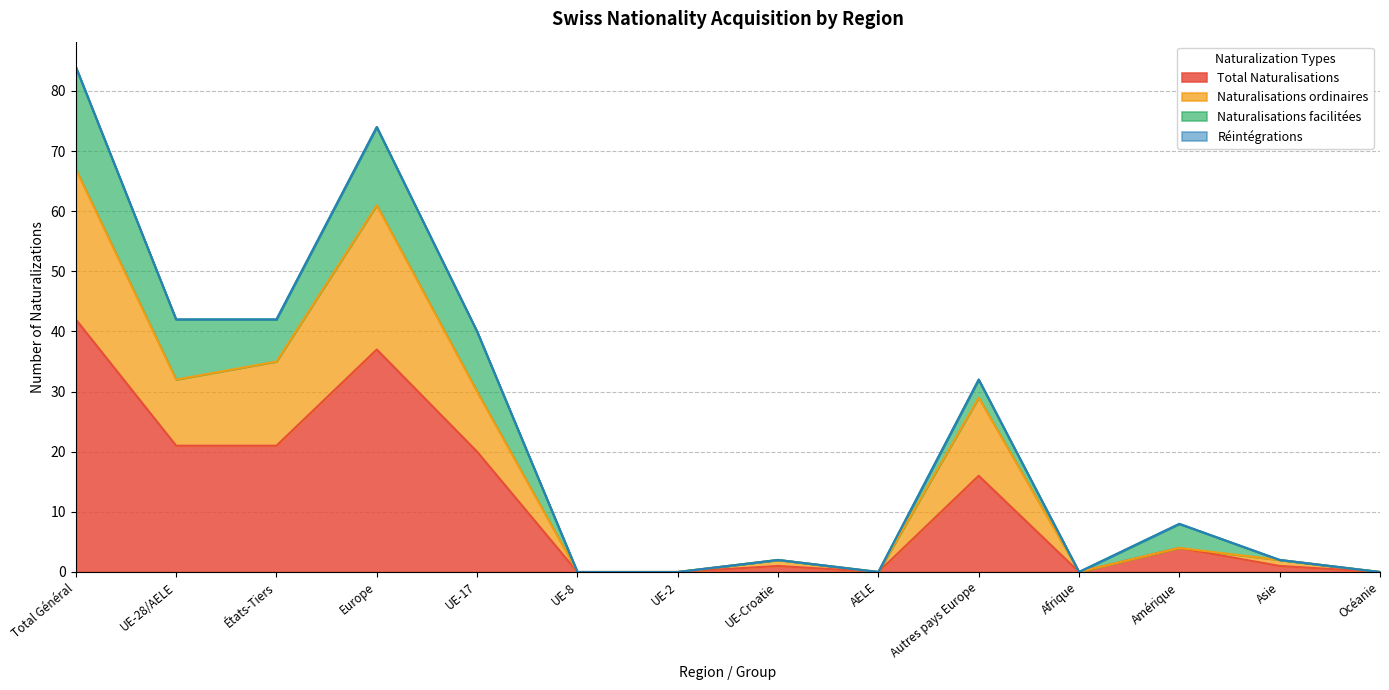

The value of Total Naturalisations at Océanie is -21. True or false?

False